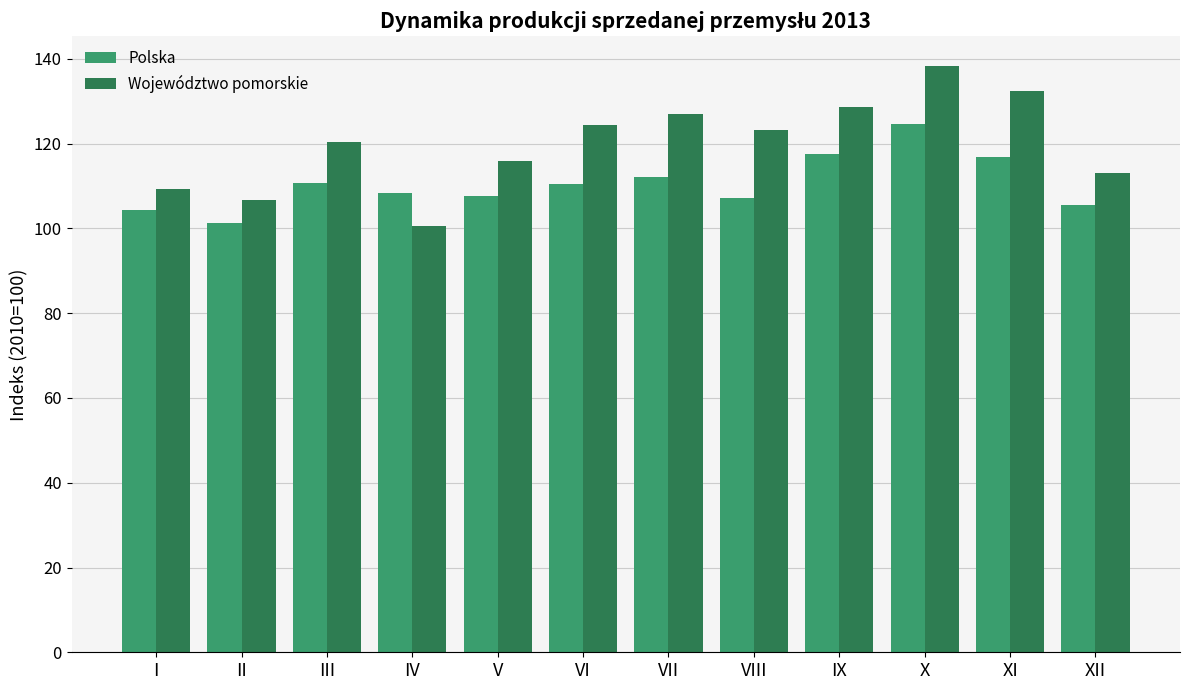

At which category is the sum across all series the highest?

X